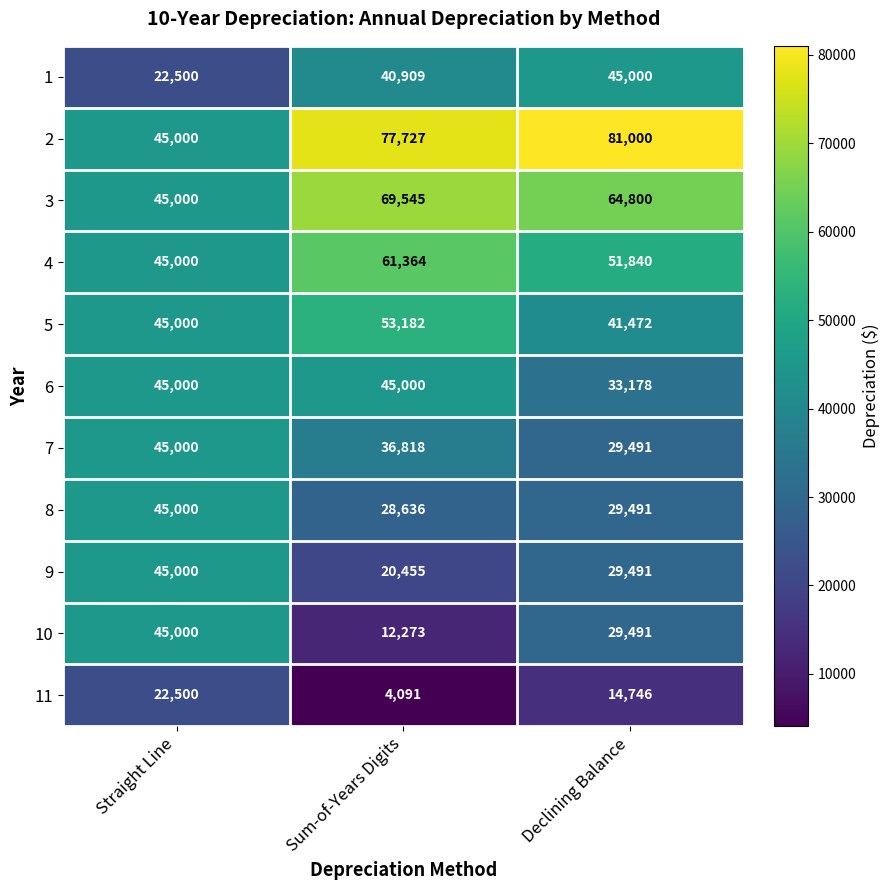

What is the sum of all 1 values?

108409